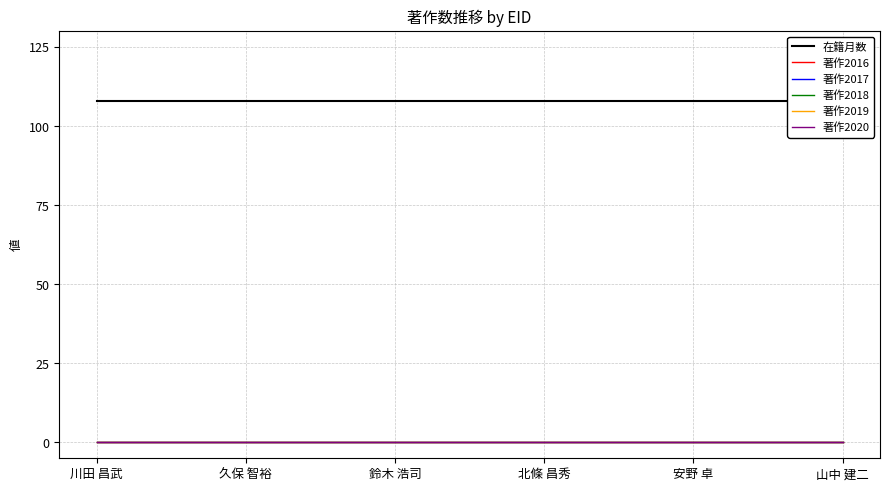

True or false: 著作2016 and 著作2018 intersect in this chart.

False